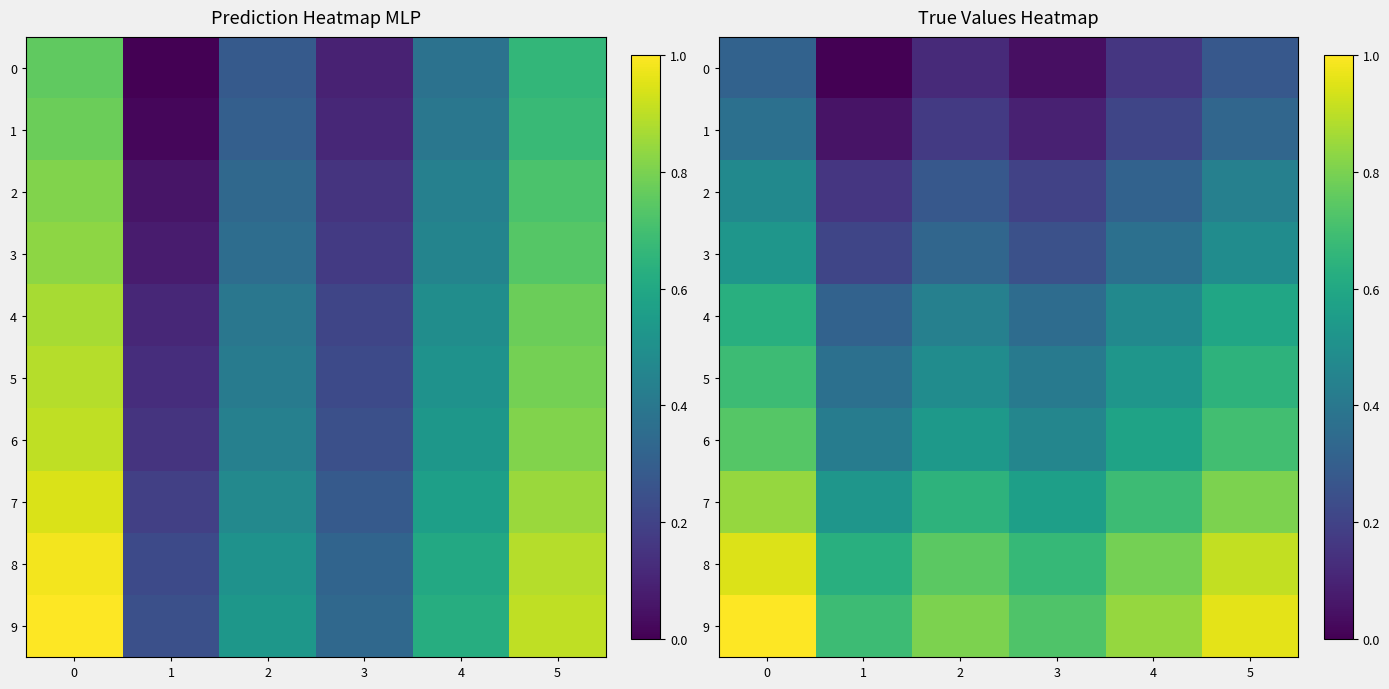

True or false: 9 has a value of 1.0 at 1.

False